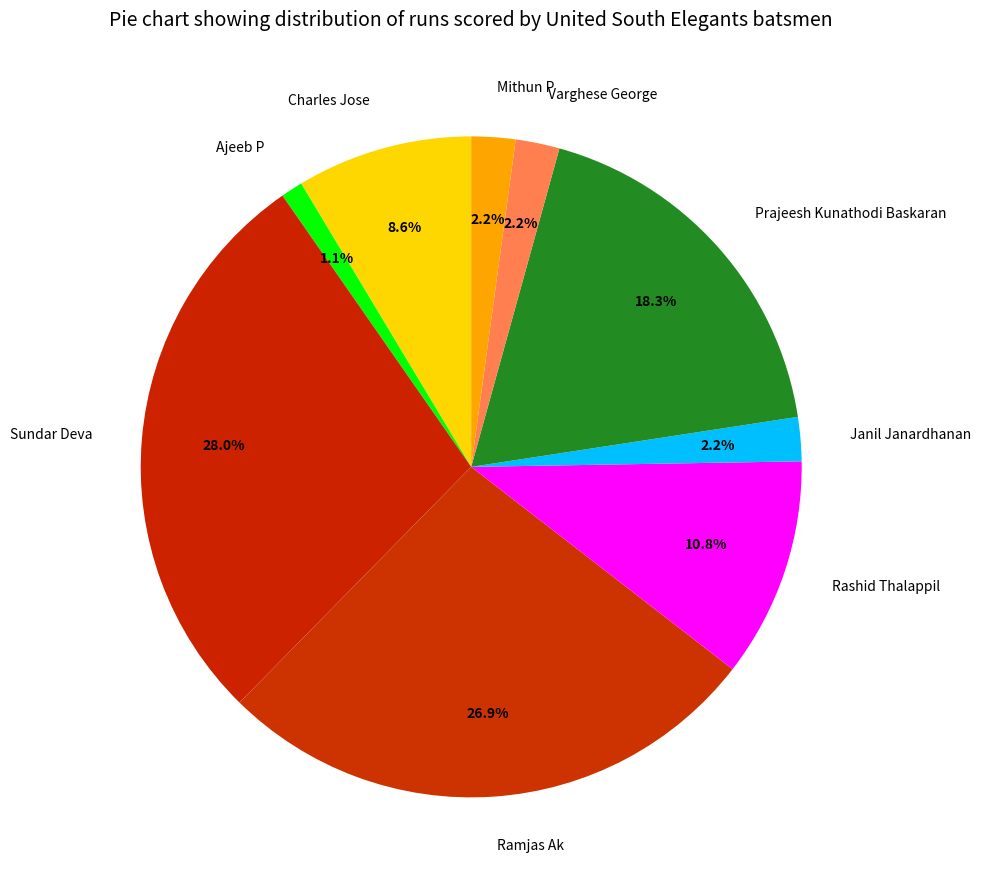

To the nearest percent, what is the difference between the Prajeesh Kunathodi Baskaran and Ramjas Ak slice percentages?

9%